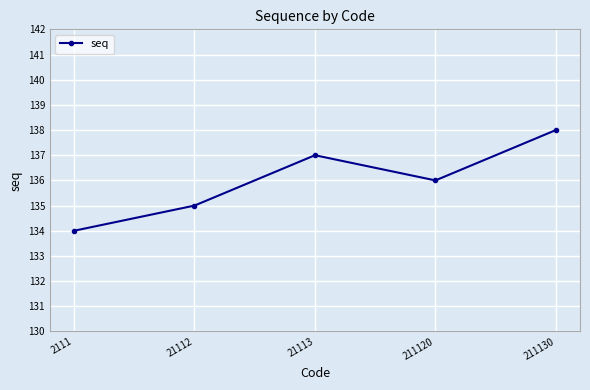

At which category does the chart reach its minimum across all series?

2111